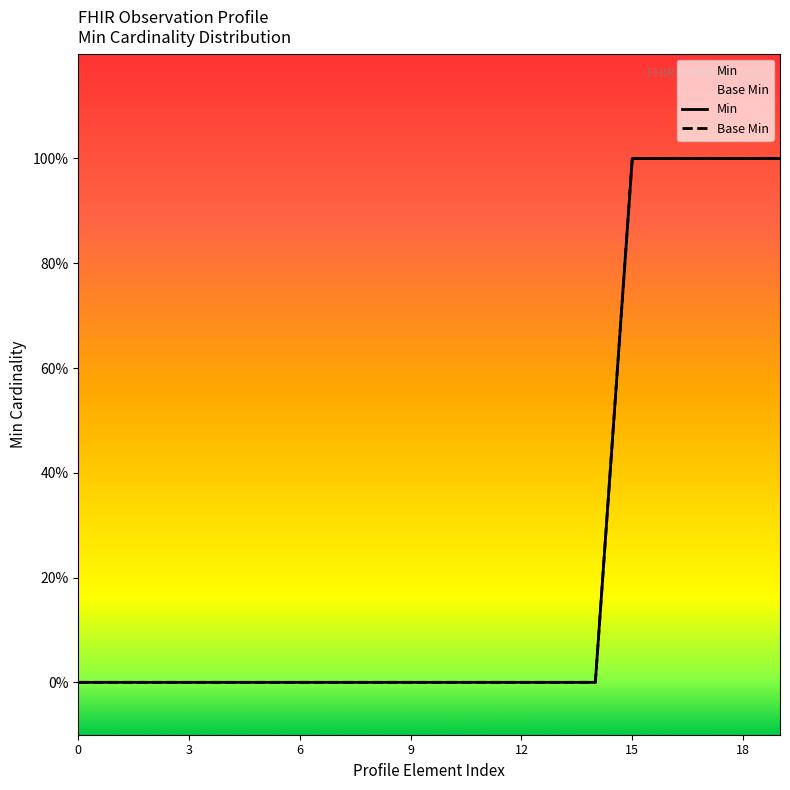

Which has a higher value, 6 or 10?

6